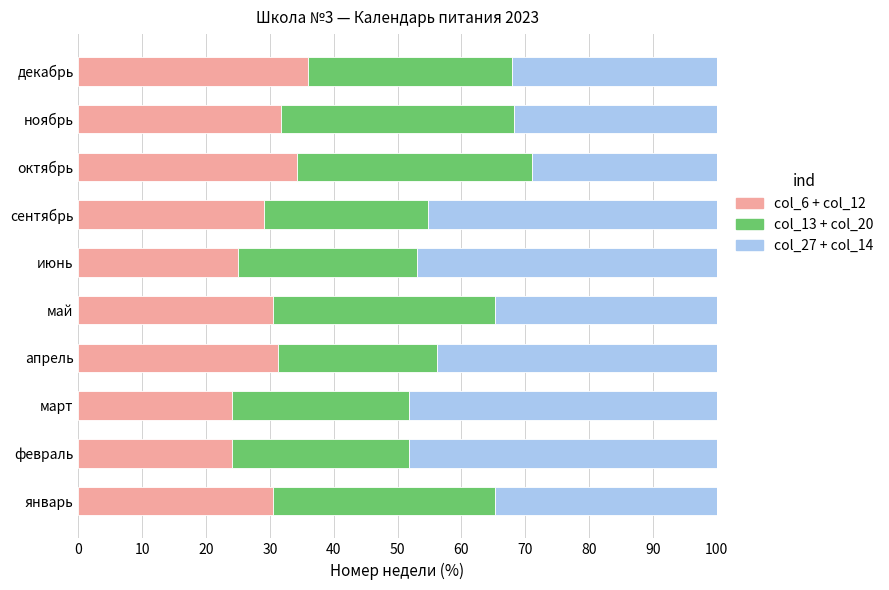

What is the total value across all series at февраль?

100.0